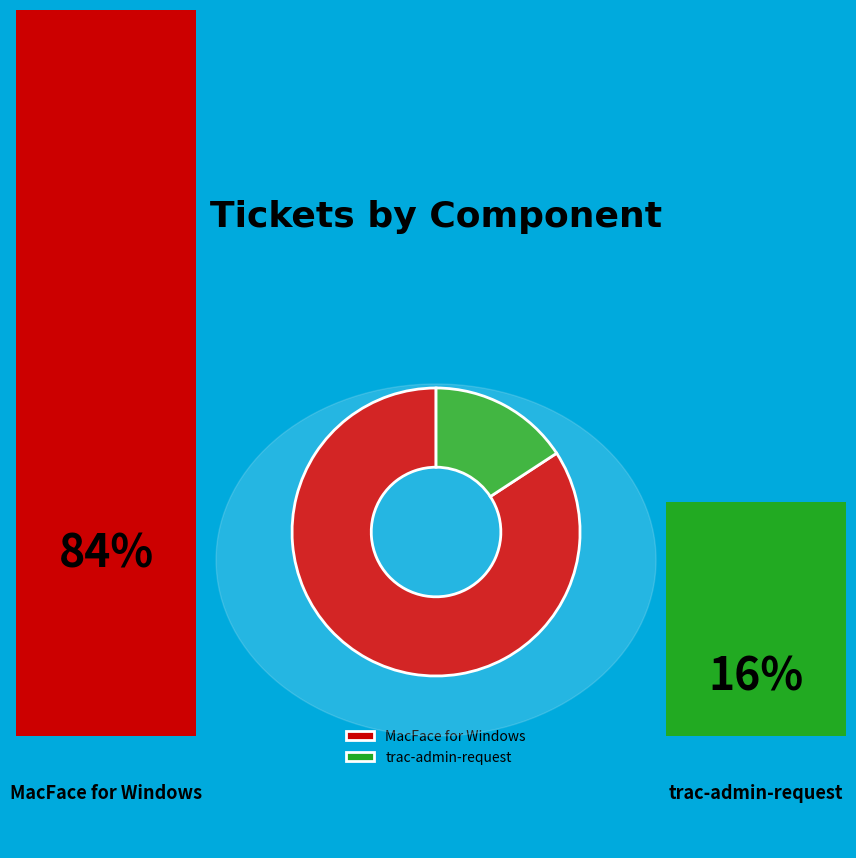

What is the majority slice?

MacFace for Windows